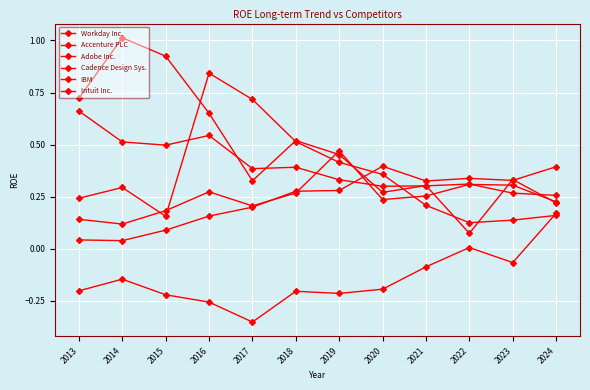

Where do Cadence Design Sys. and Intuit Inc. first cross each other?

2014 and 2015